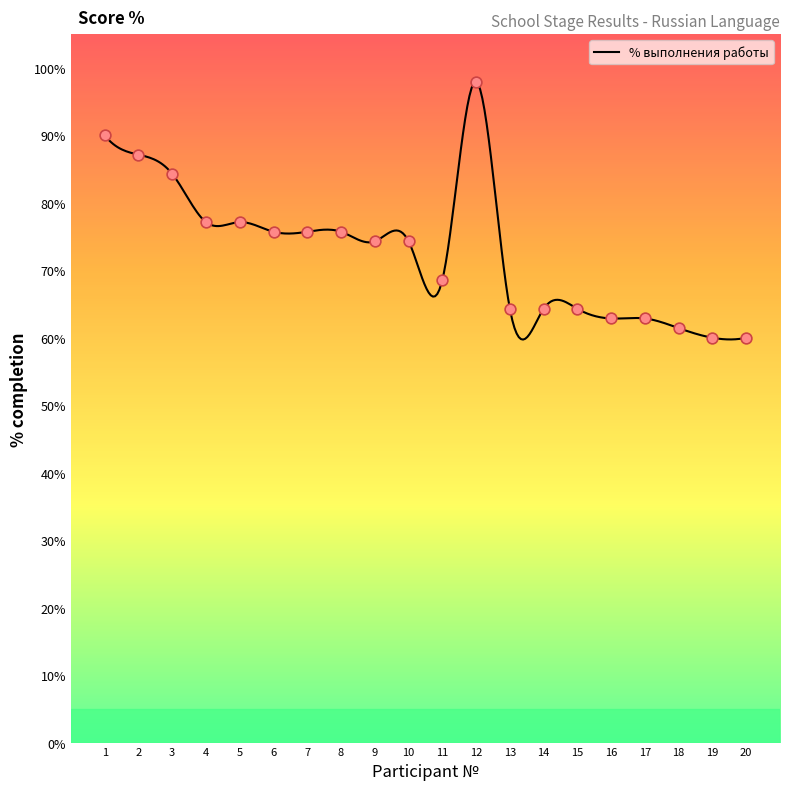

What is the change in value from 6 to 10?

-1.4